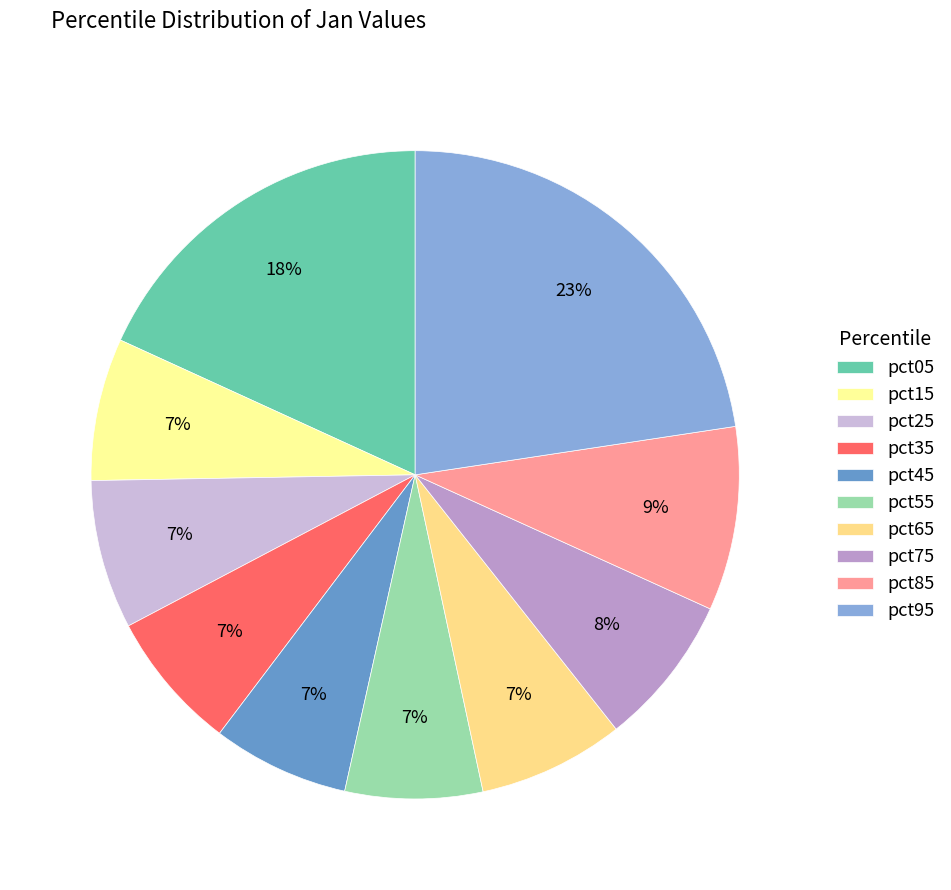

Is there any slice that represents more than half of the pie?

No